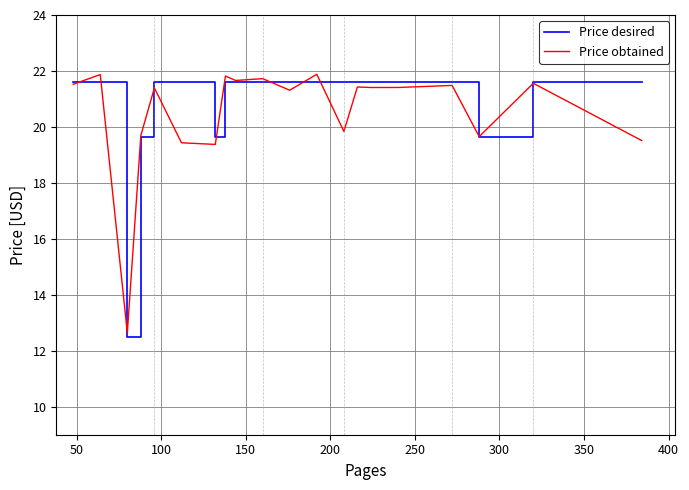

True or false: Price desired and Price obtained intersect in this chart.

True